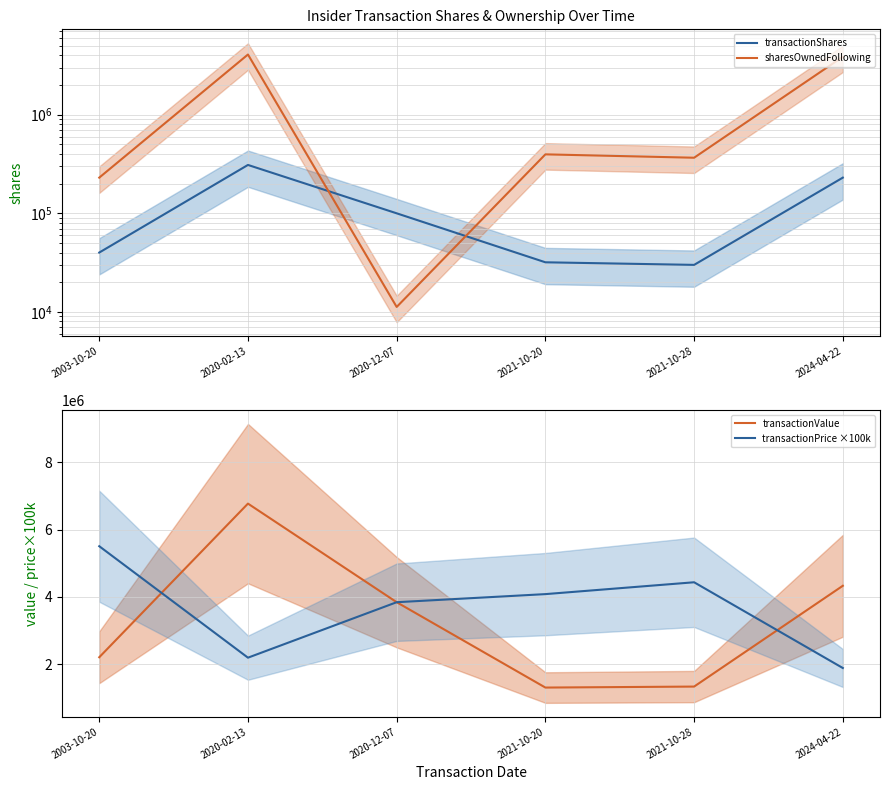

Read the transactionValue value at 2021-10-28, to the nearest 10.

1329900